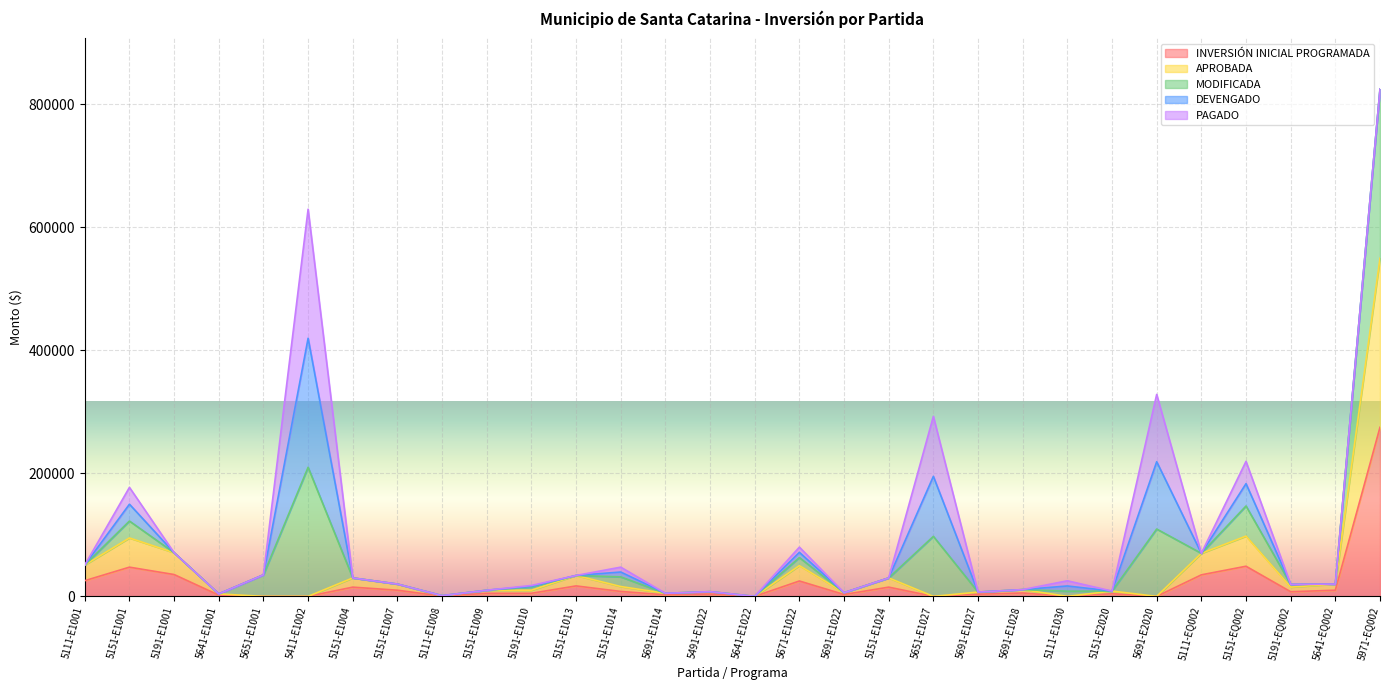

What is the approximate value of INVERSIÓN INICIAL PROGRAMADA at 5691-E1022?

3000.0